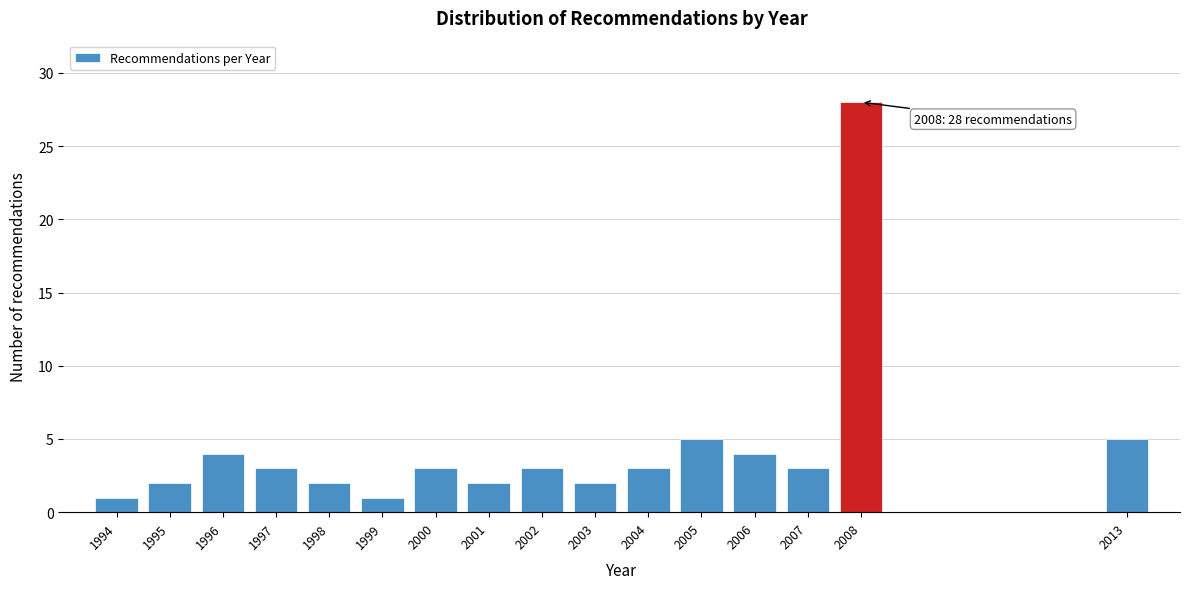

Which range on the x-axis has the tallest bar?

2007.5 to 2008.5